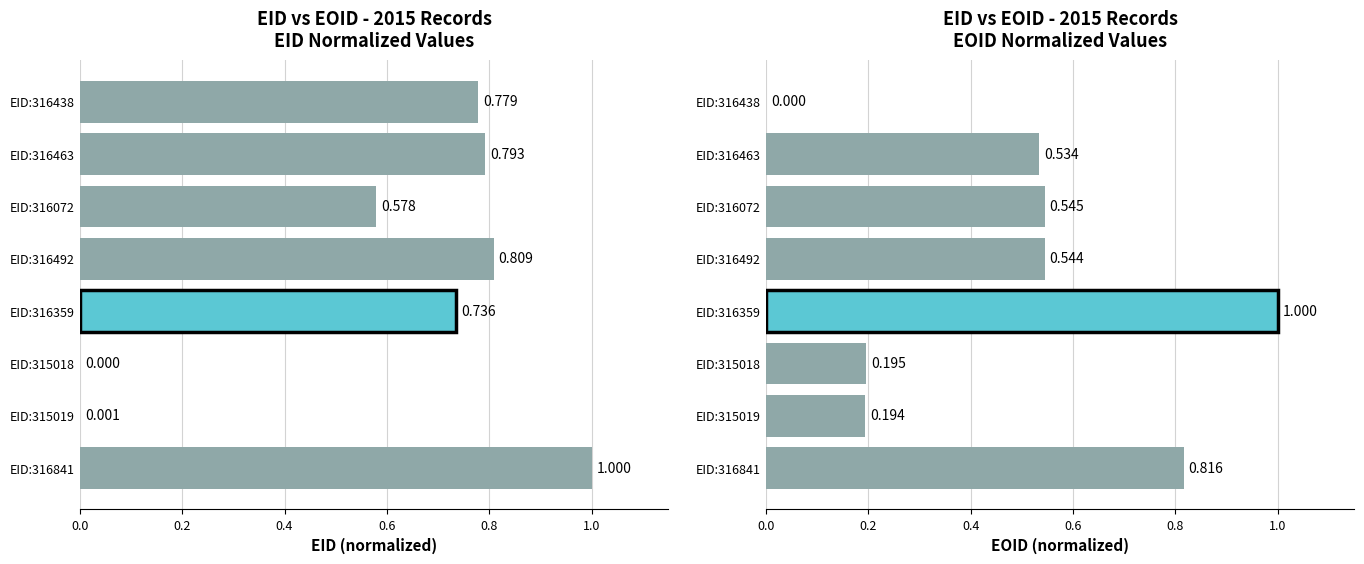

How many bars are there in total?

16